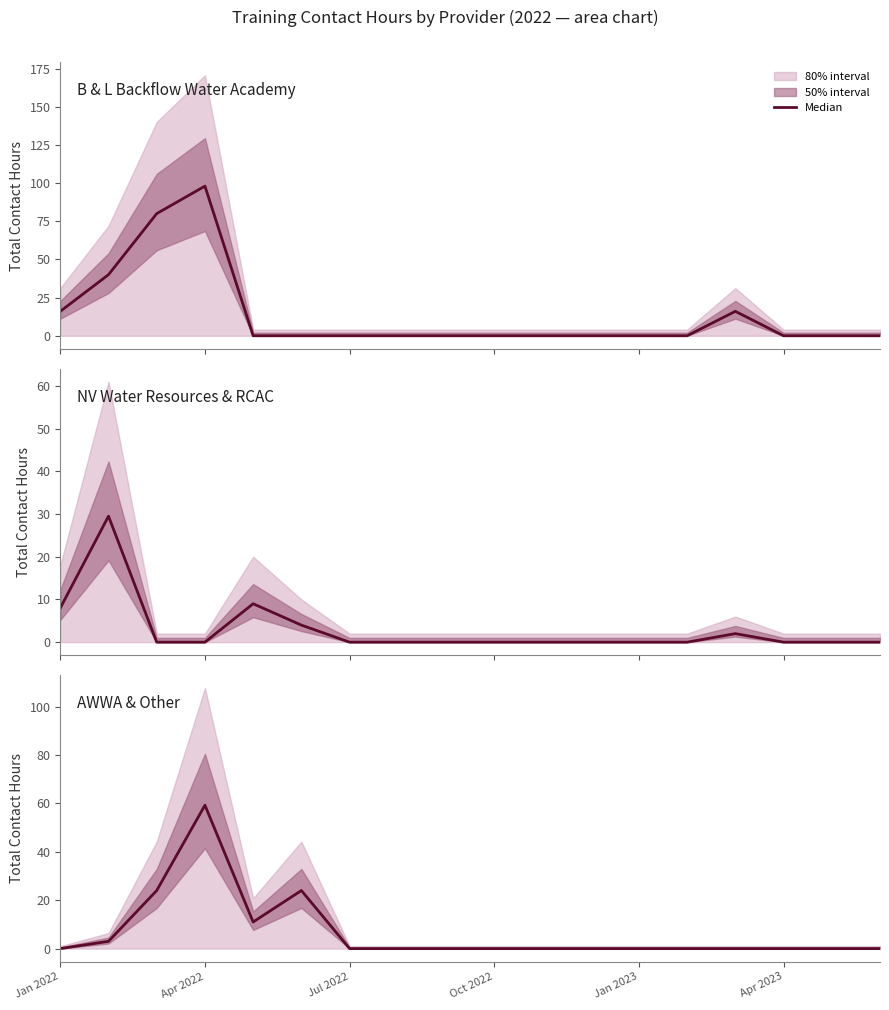

At which category does the chart reach its minimum across all series?

Jan 2023